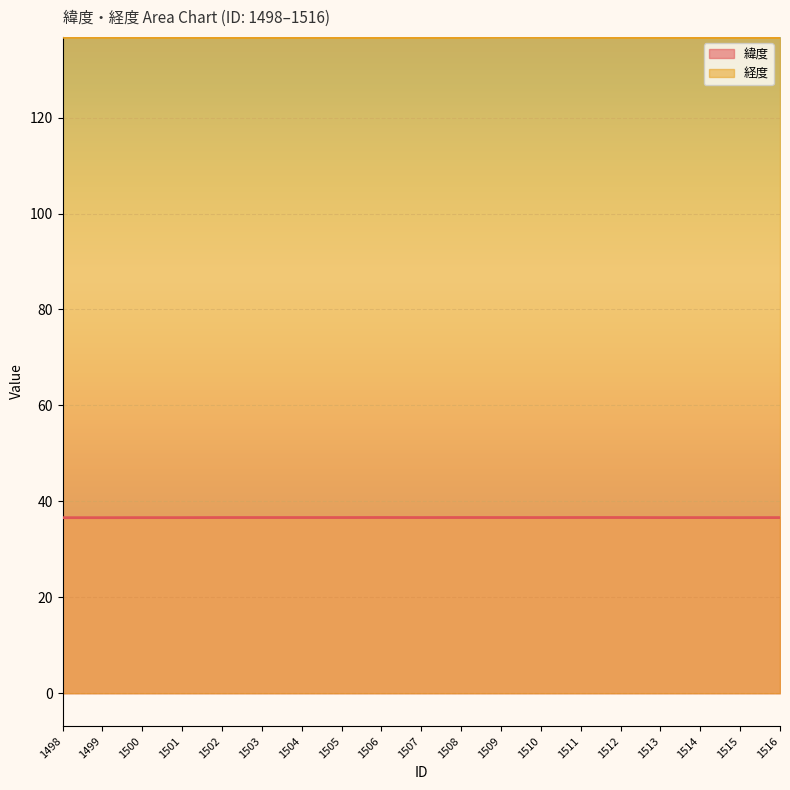

How many lines are shown in the chart?

2